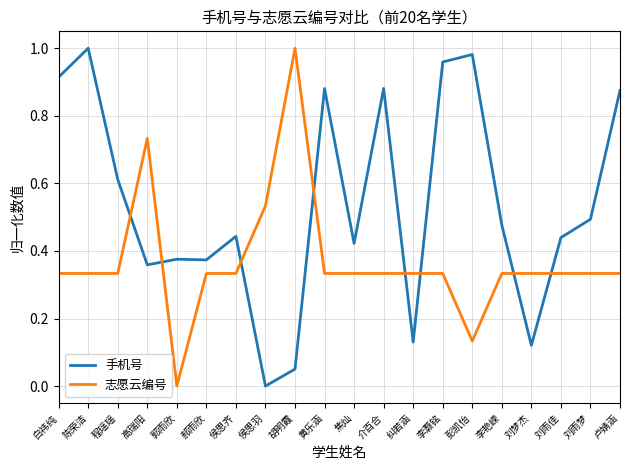

What is the total value across all series at 陈荣洁?

1.3